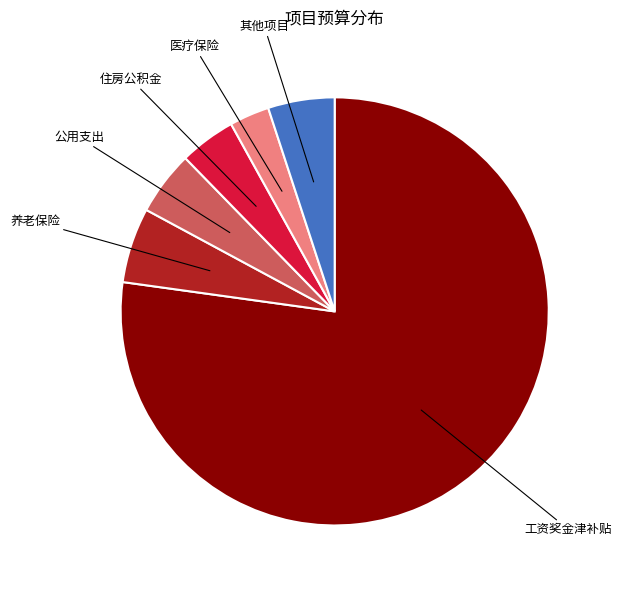

How many segments does this pie chart have?

6